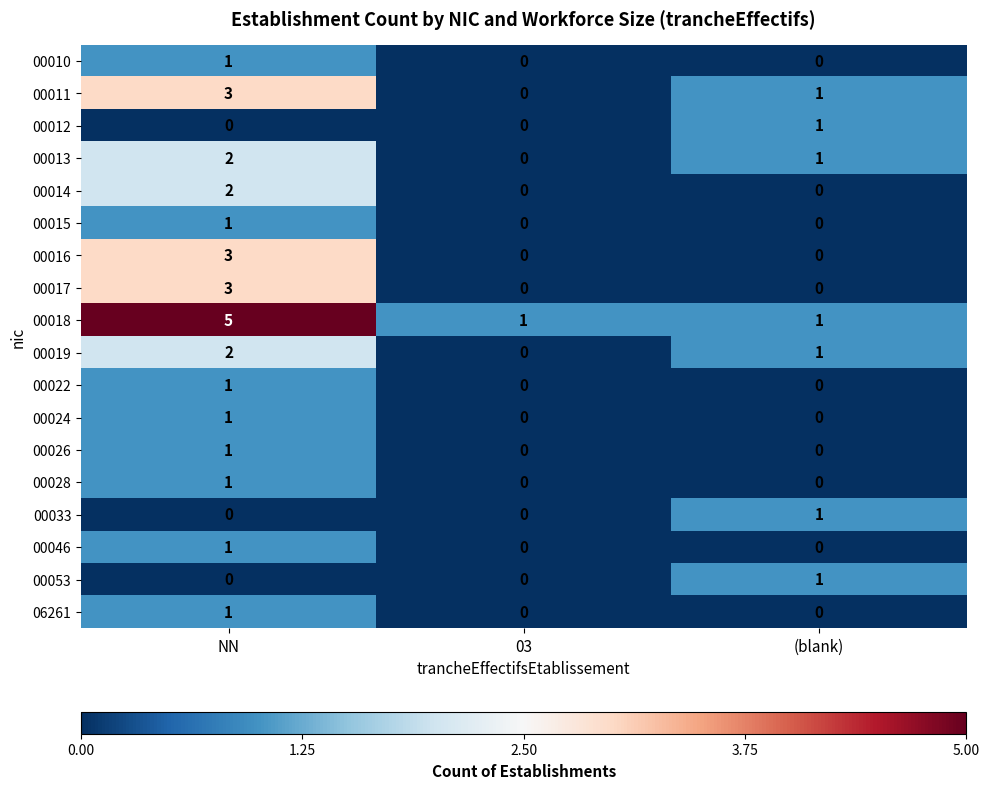

What is the difference between the highest and lowest values at 03?

1